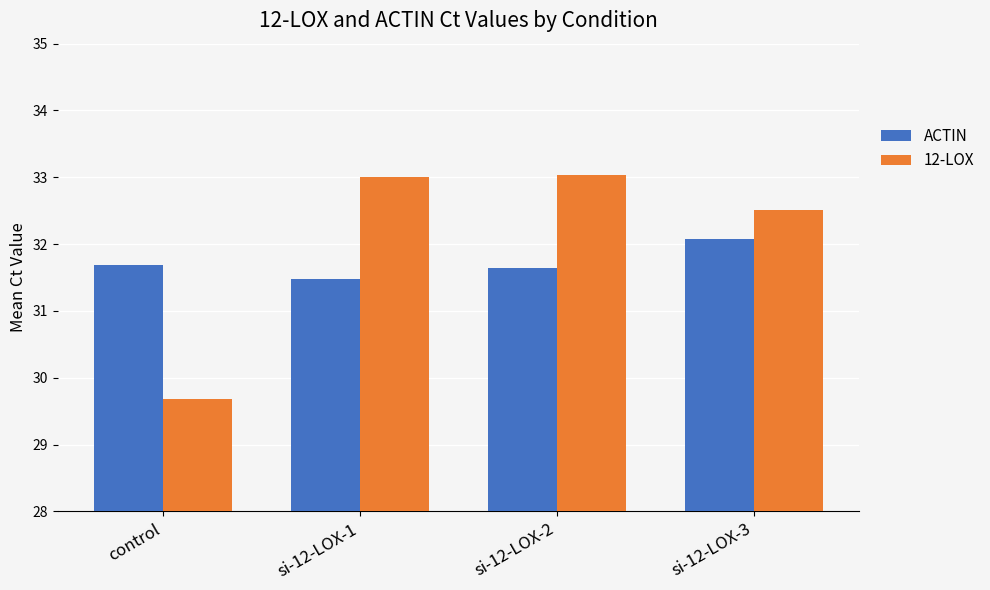

Reading left to right, transcribe all the data shown in this chart.

ACTIN: control=31.7	si-12-LOX-1=31.5	si-12-LOX-2=31.6	si-12-LOX-3=32.1
12-LOX: control=29.7	si-12-LOX-1=33.0	si-12-LOX-2=33.0	si-12-LOX-3=32.5